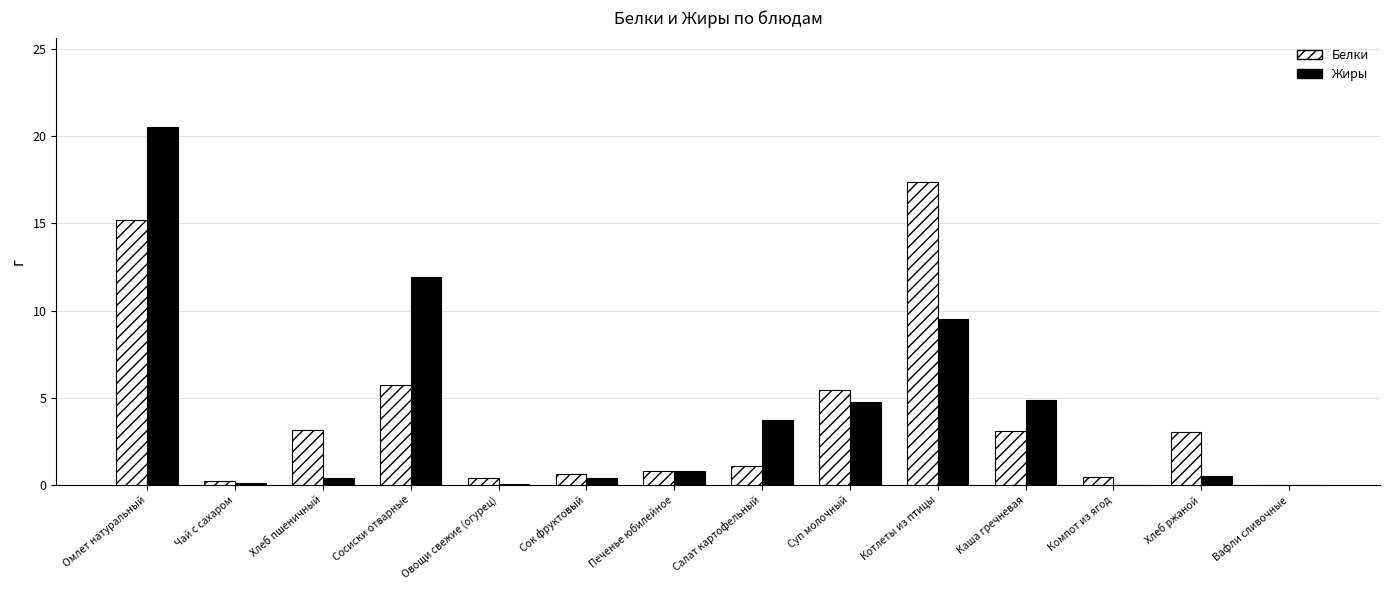

The value of Жиры at Чай с сахаром is 0.1. True or false?

True